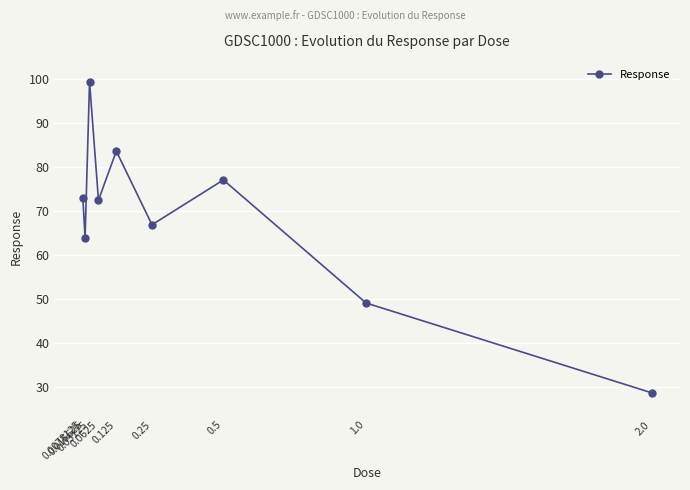

How many points are higher than both their immediate neighbors (excluding endpoints)?

3